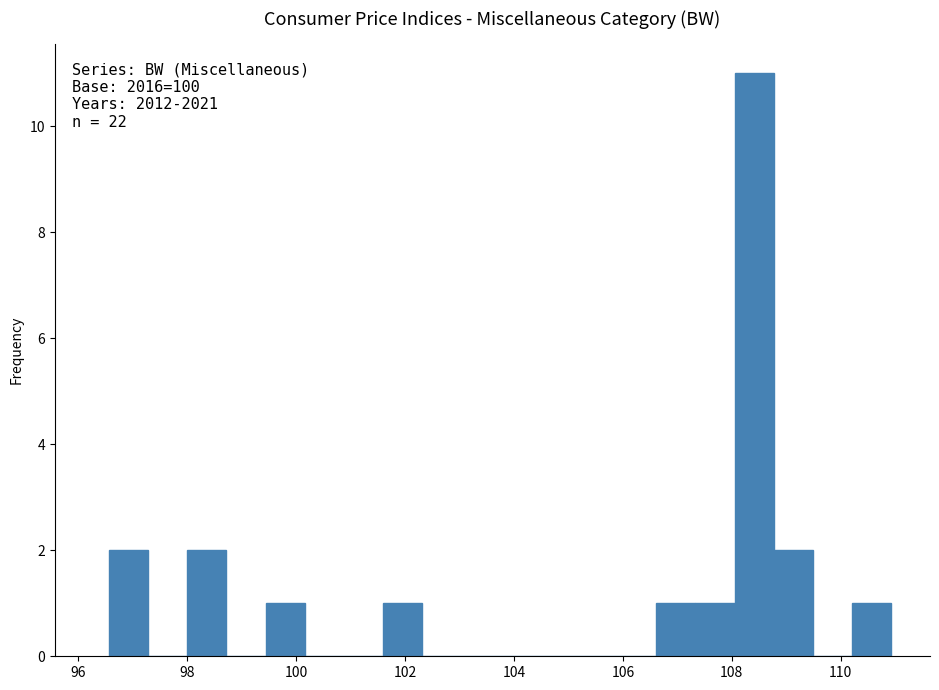

Read against the x-axis, roughly where is the centre of the tallest bar?

108.4